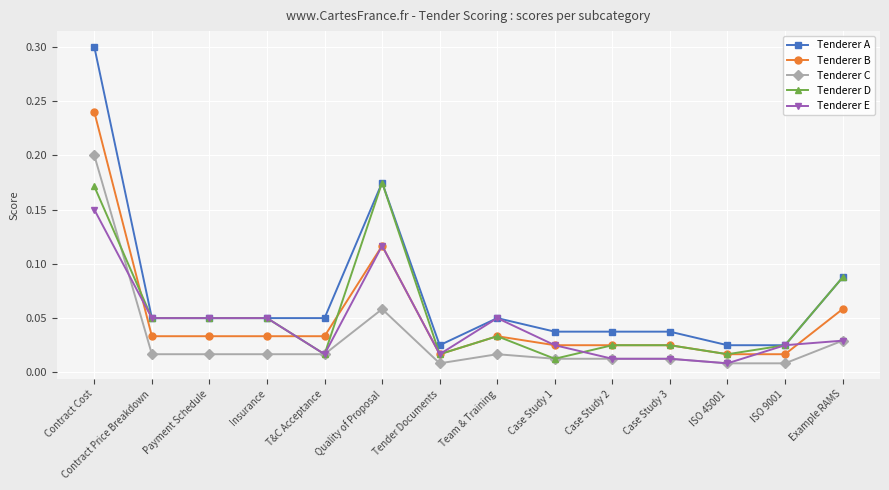

At which label does Tenderer C reach its peak?

Contract Cost